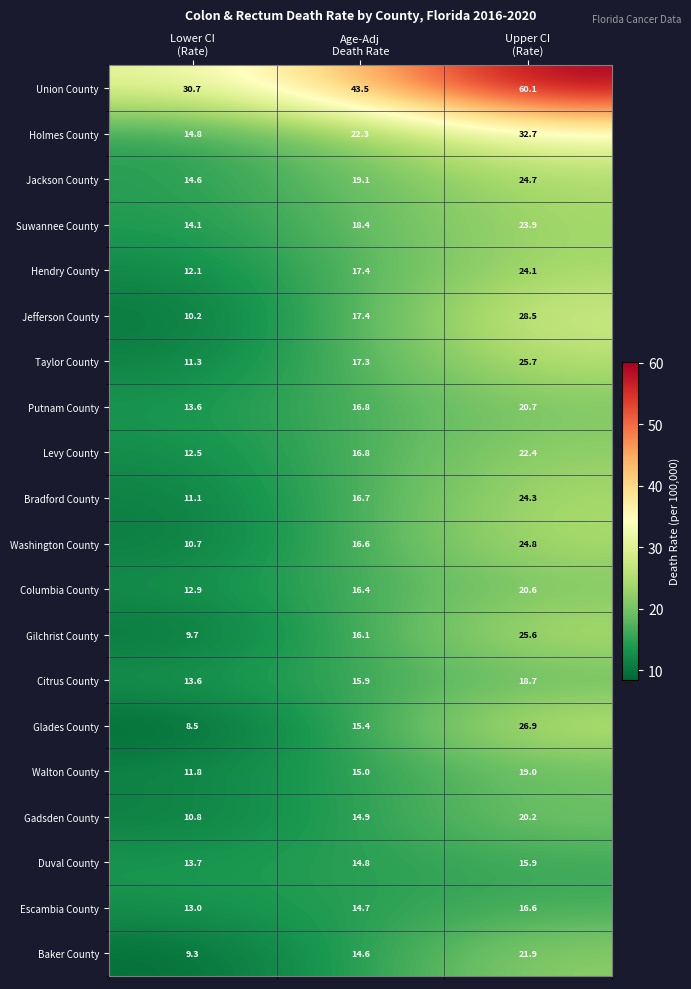

Rank the series by their maximum value, from highest to lowest.

Union County, Holmes County, Jefferson County, Glades County, Taylor County, Gilchrist County, Washington County, Jackson County, Bradford County, Hendry County, Suwannee County, Levy County, Baker County, Putnam County, Columbia County, Gadsden County, Walton County, Citrus County, Escambia County, Duval County